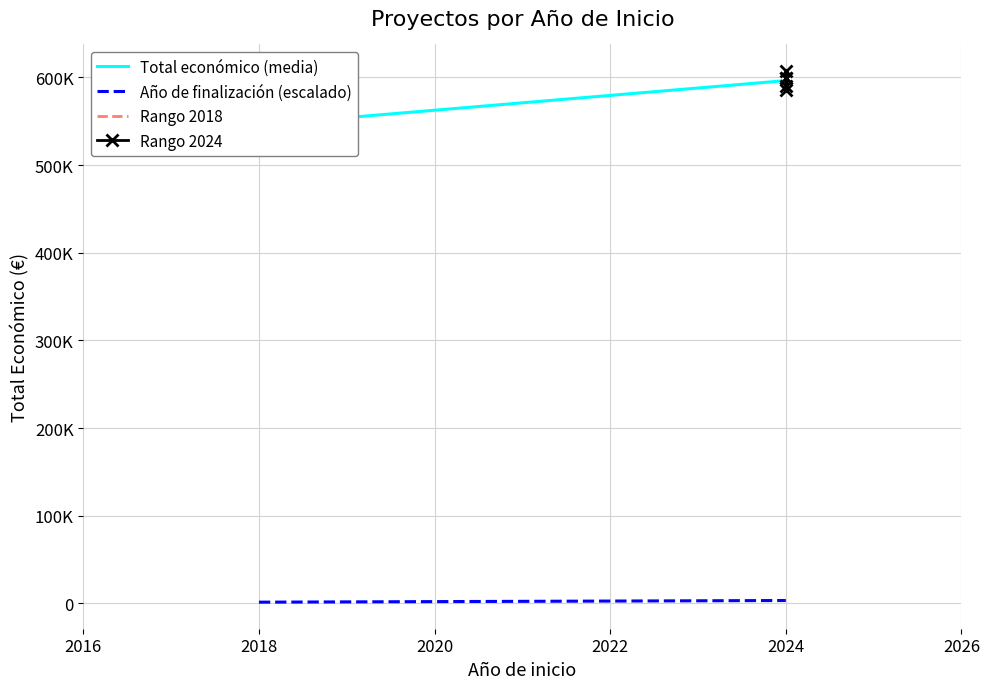

Count the Año de finalización values in the range 2020 to 2027.

7